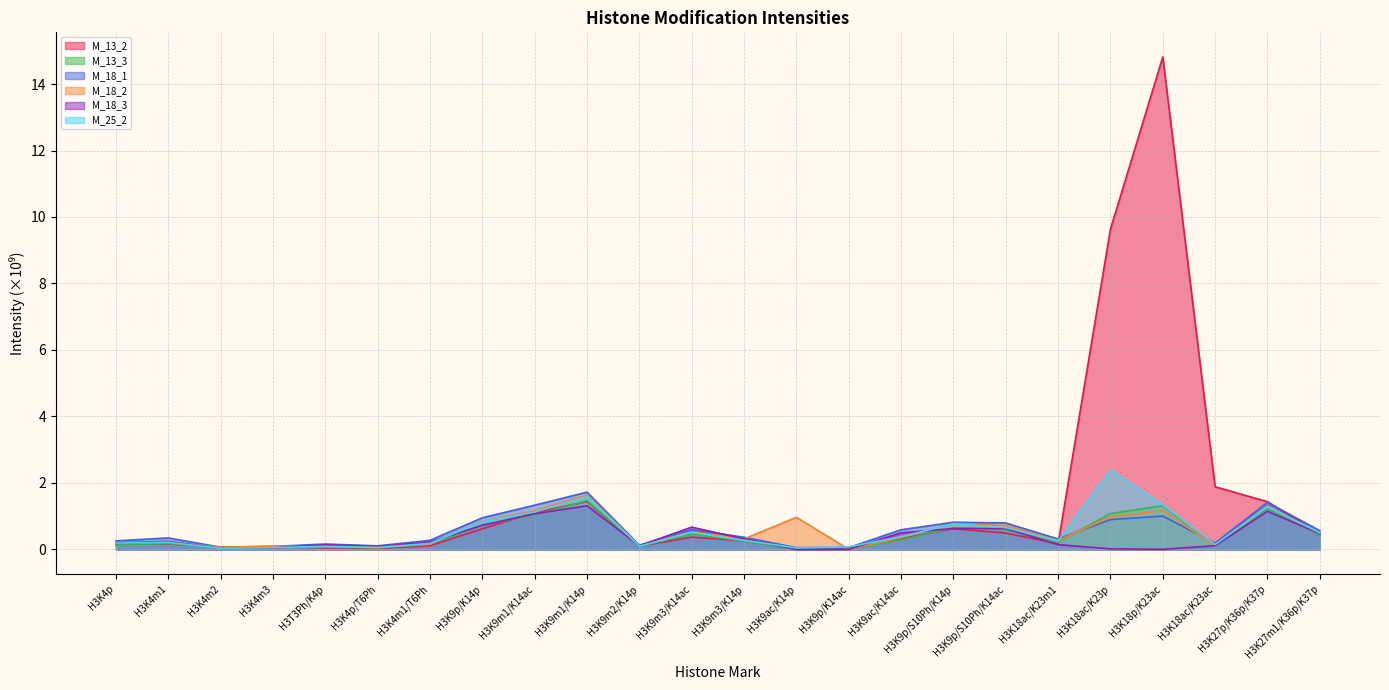

Which series has the widest spread of values?

M_13_2